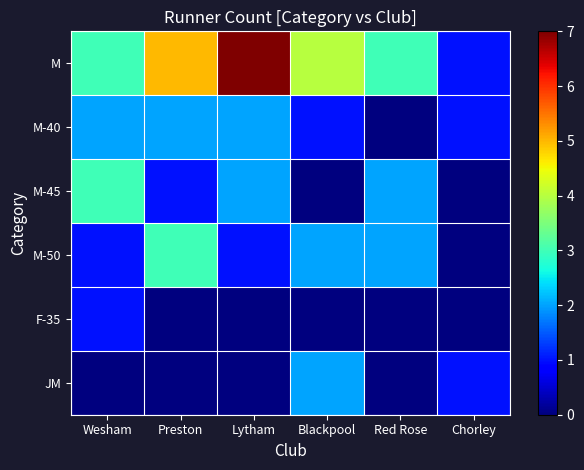

Reading left to right, what are all the values shown in this chart?

M: Wesham=3	Preston=5	Lytham=7	Blackpool=4	Red Rose=3	Chorley=1
M-40: Wesham=2	Preston=2	Lytham=2	Blackpool=1	Red Rose=0	Chorley=1
M-45: Wesham=3	Preston=1	Lytham=2	Blackpool=0	Red Rose=2	Chorley=0
M-50: Wesham=1	Preston=3	Lytham=1	Blackpool=2	Red Rose=2	Chorley=0
F-35: Wesham=1	Preston=0	Lytham=0	Blackpool=0	Red Rose=0	Chorley=0
JM: Wesham=0	Preston=0	Lytham=0	Blackpool=2	Red Rose=0	Chorley=1